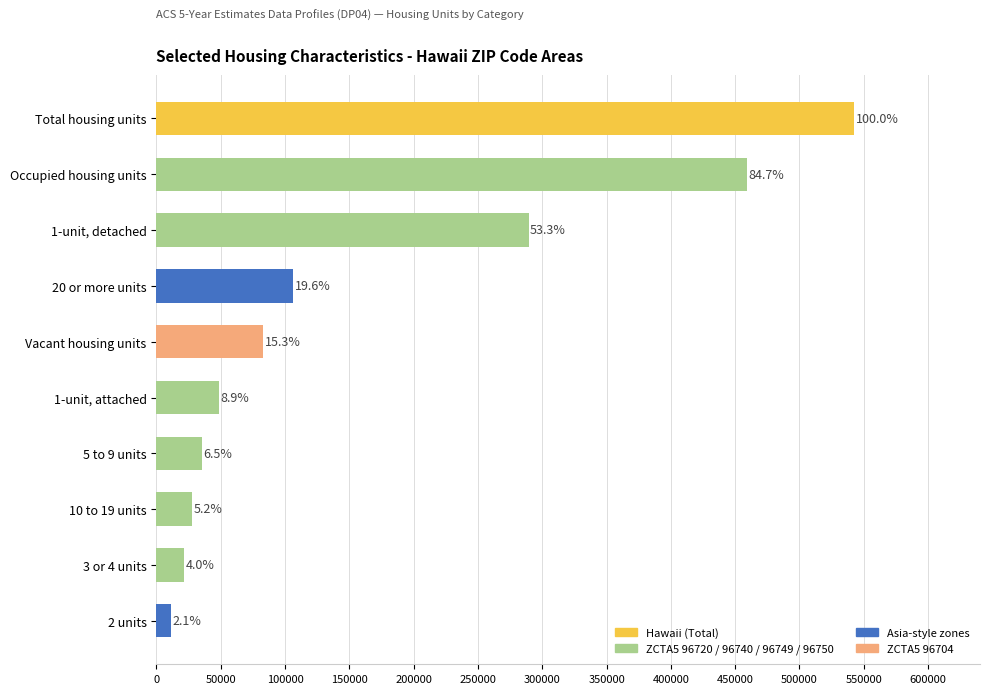

How many bars are there in total?

10